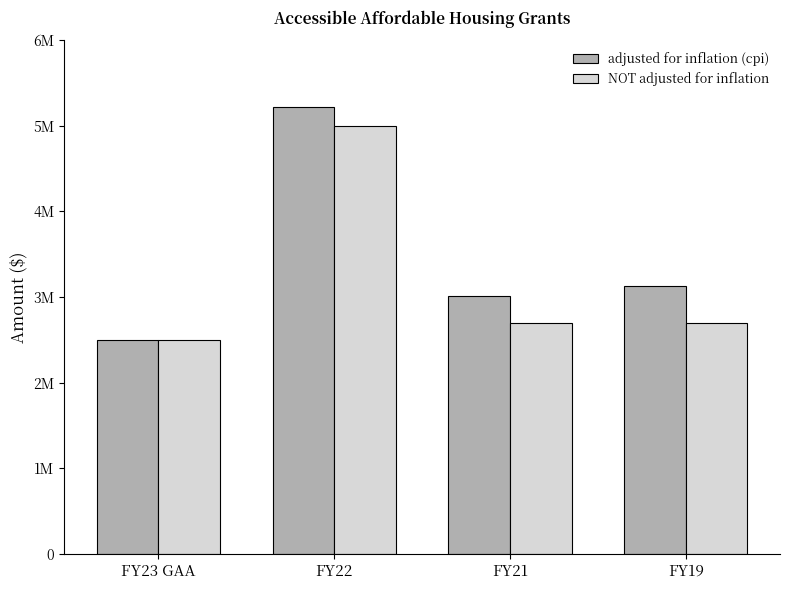

At which category does the chart reach its minimum across all series?

FY23 GAA